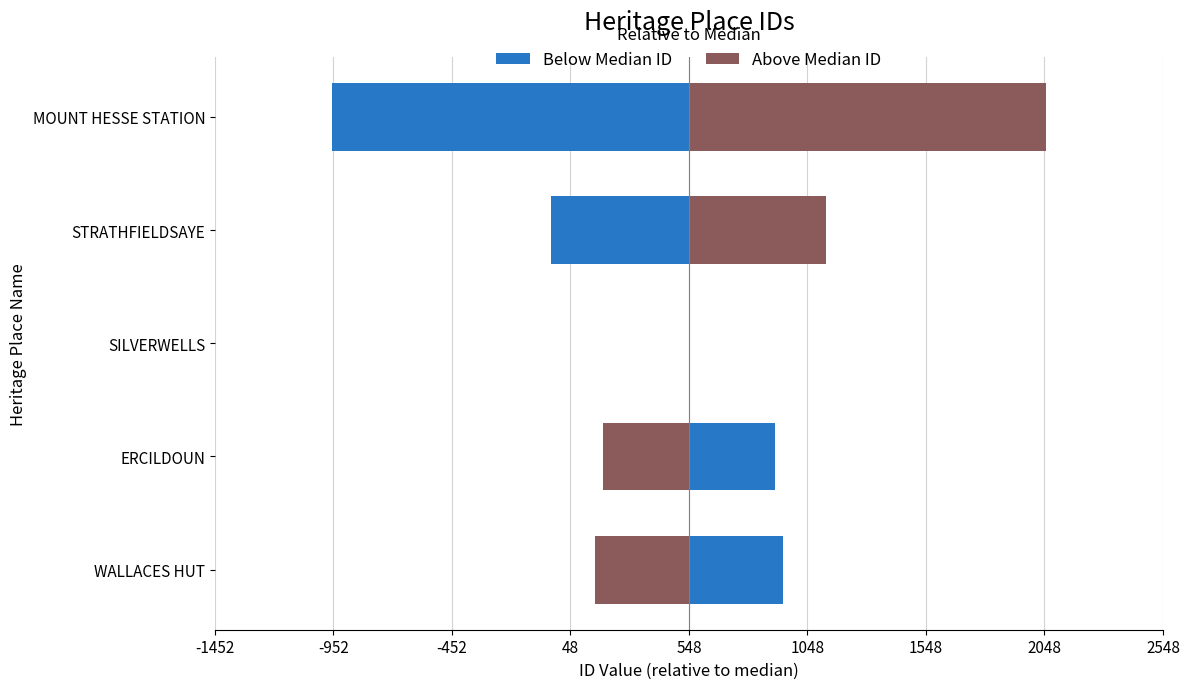

How many bars are there in each group?

2